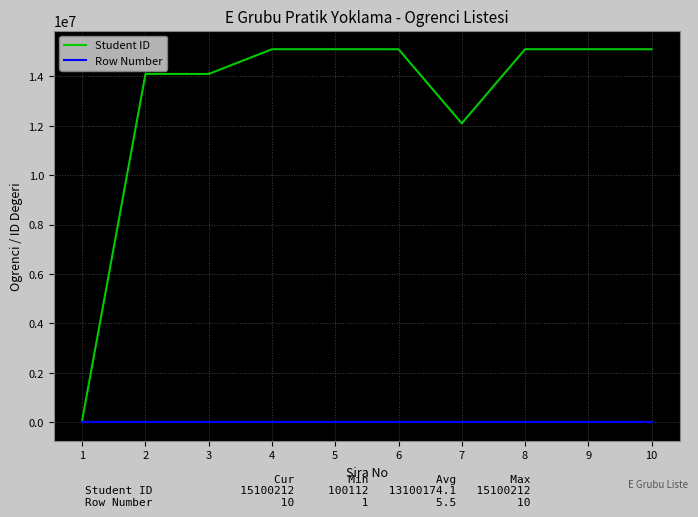

What is the average value of the Student ID series?

13100174